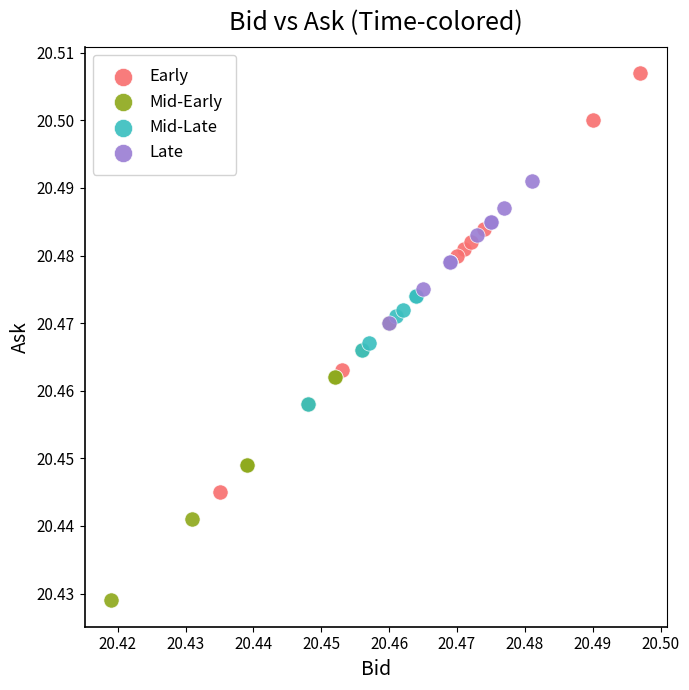

What are all the series names shown in the legend?

Early, Mid-Early, Mid-Late, Late